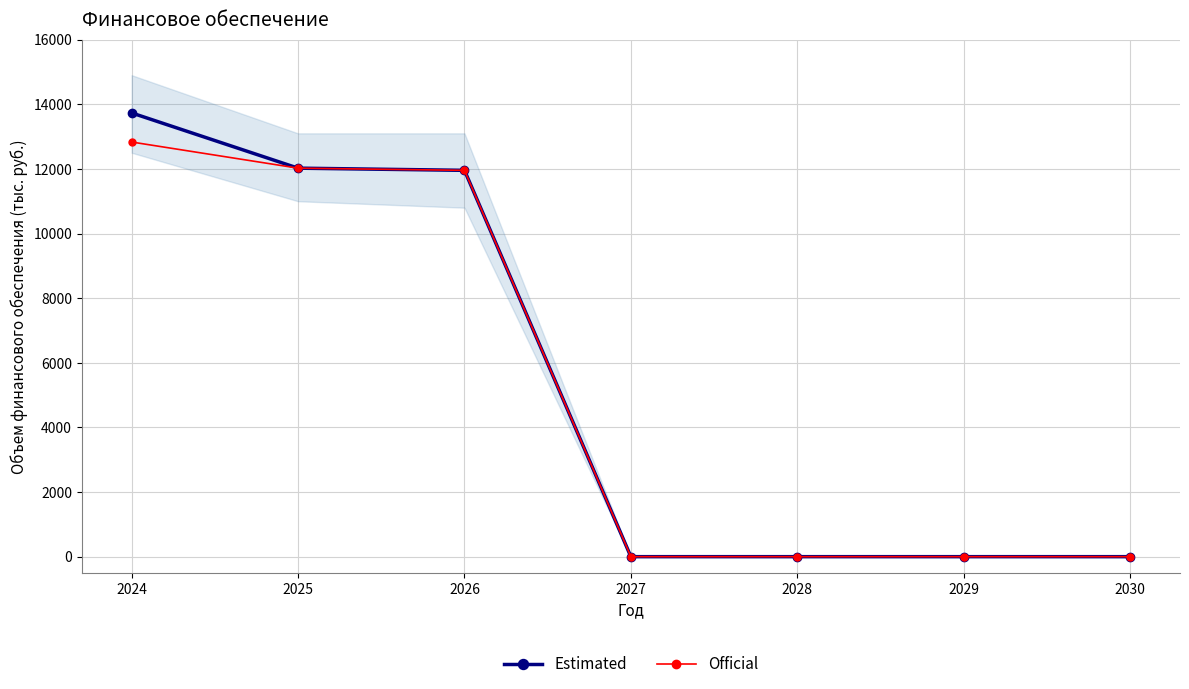

The Official series shows 20539.2 at 2024. True or false?

False